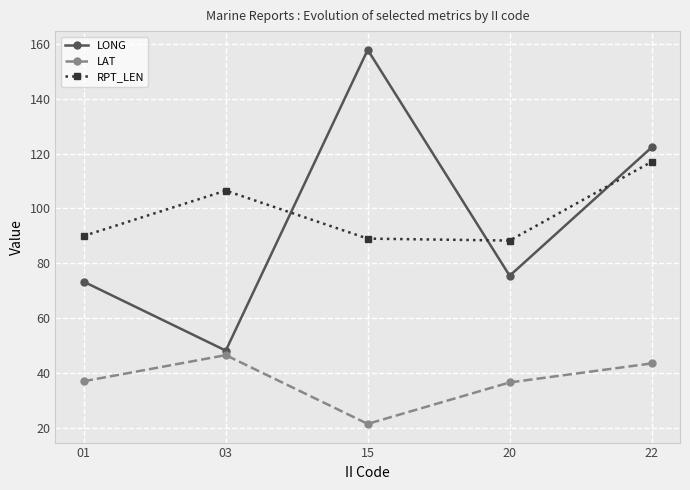

True or false: LONG and RPT_LEN cross at least once.

True